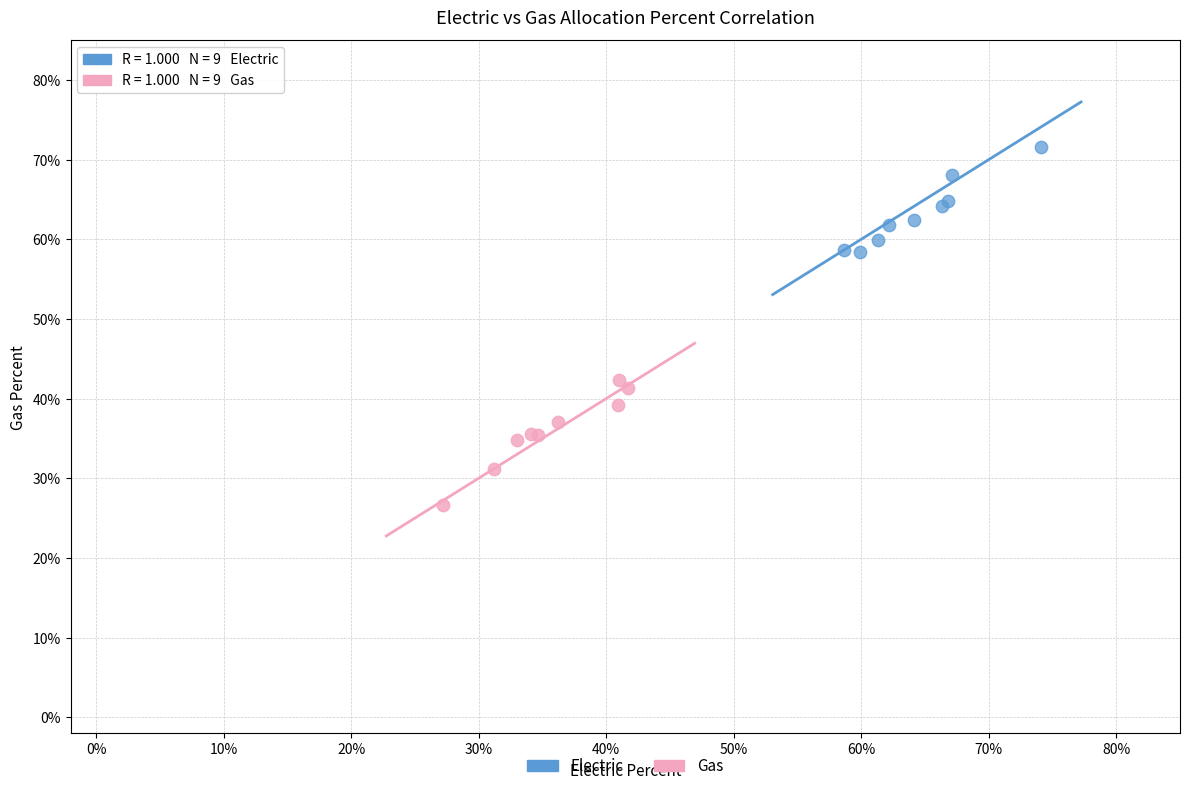

What are all the series names shown in the legend?

Electric, Gas